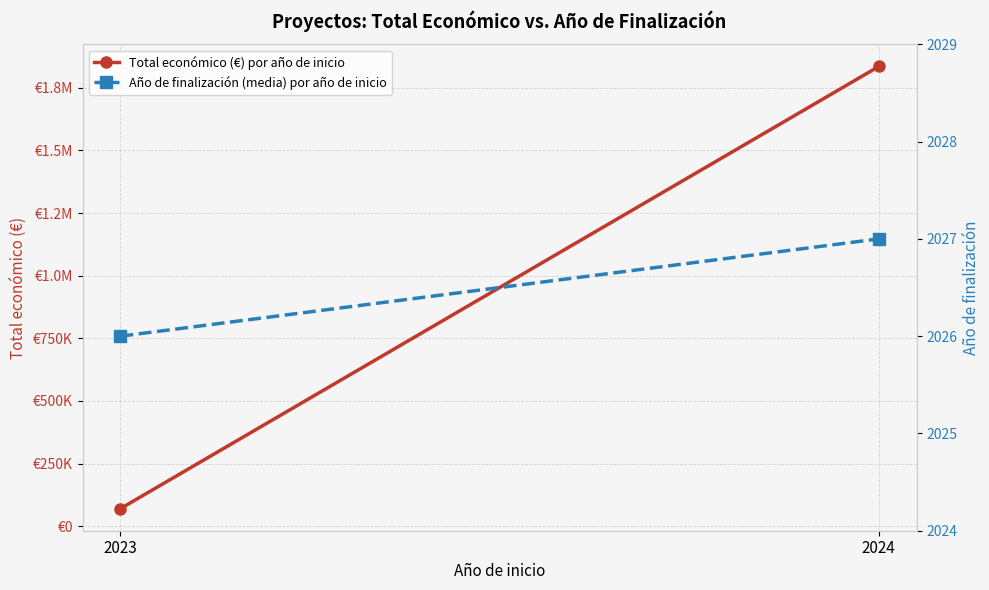

What value does the Total económico (€) por año de inicio series have at 2024, to the nearest 50?

1835200